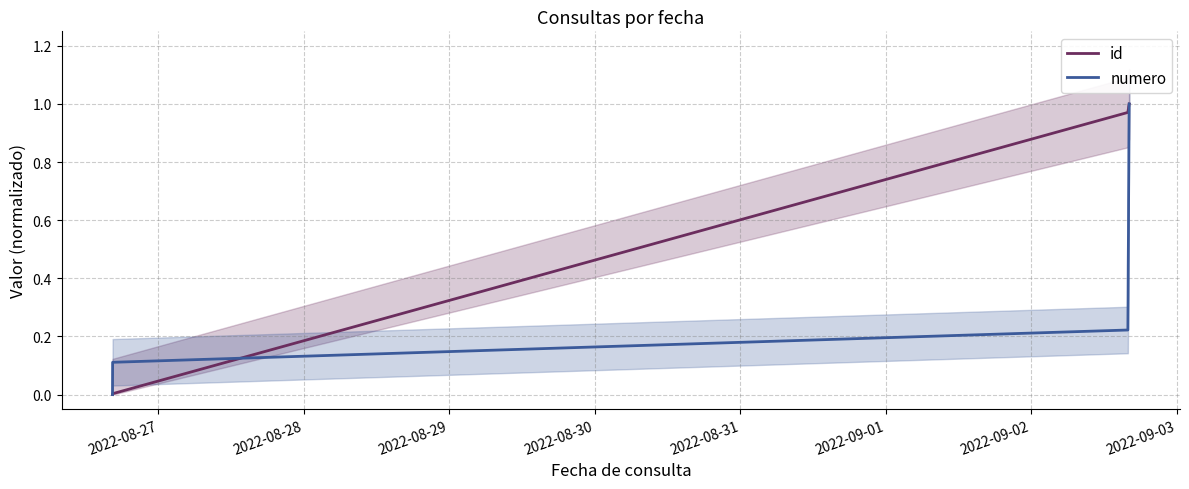

True or false: numero has more than 2 interior local peaks.

False